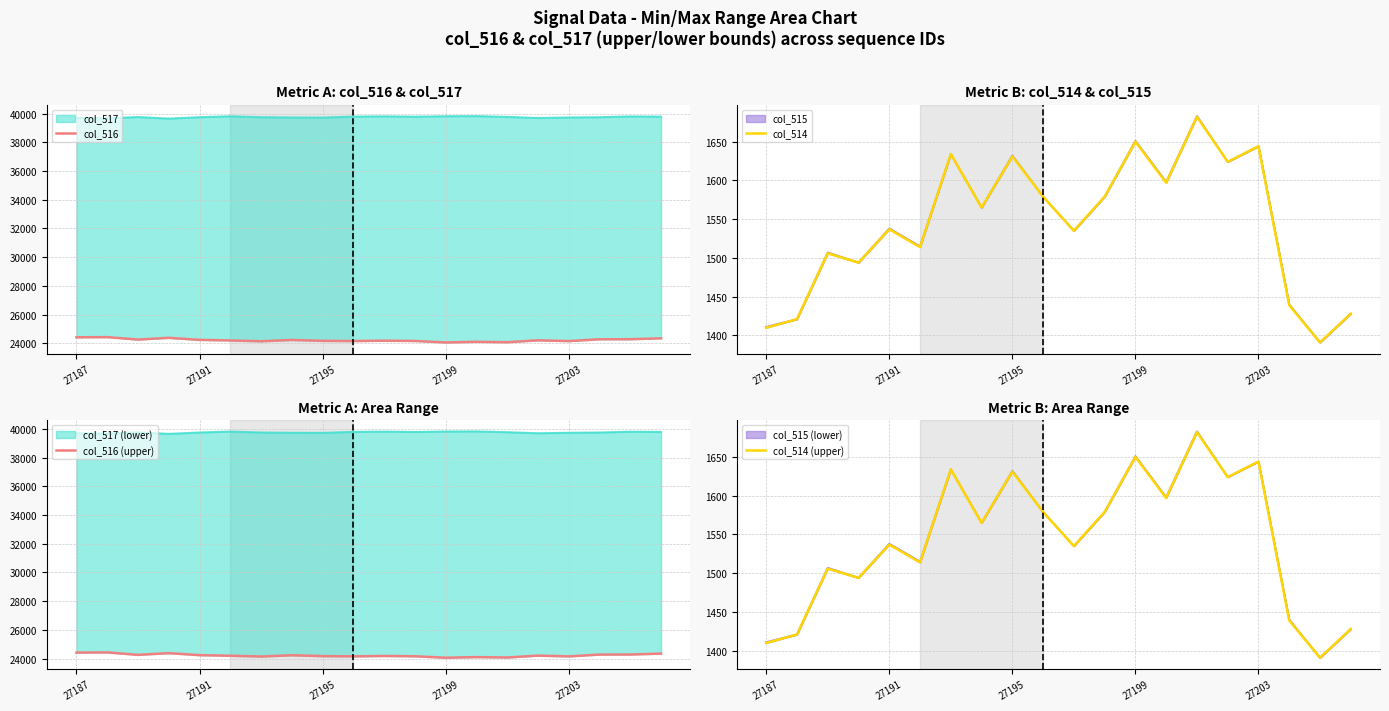

Which series changed the most between 11 and 19?

col_516